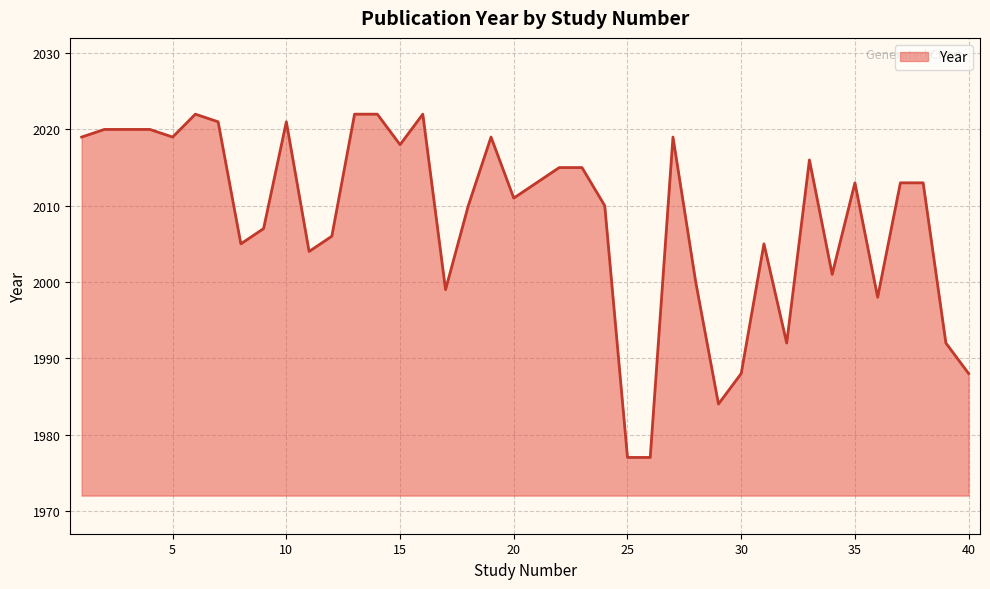

What is the difference between the maximum and minimum values?

45